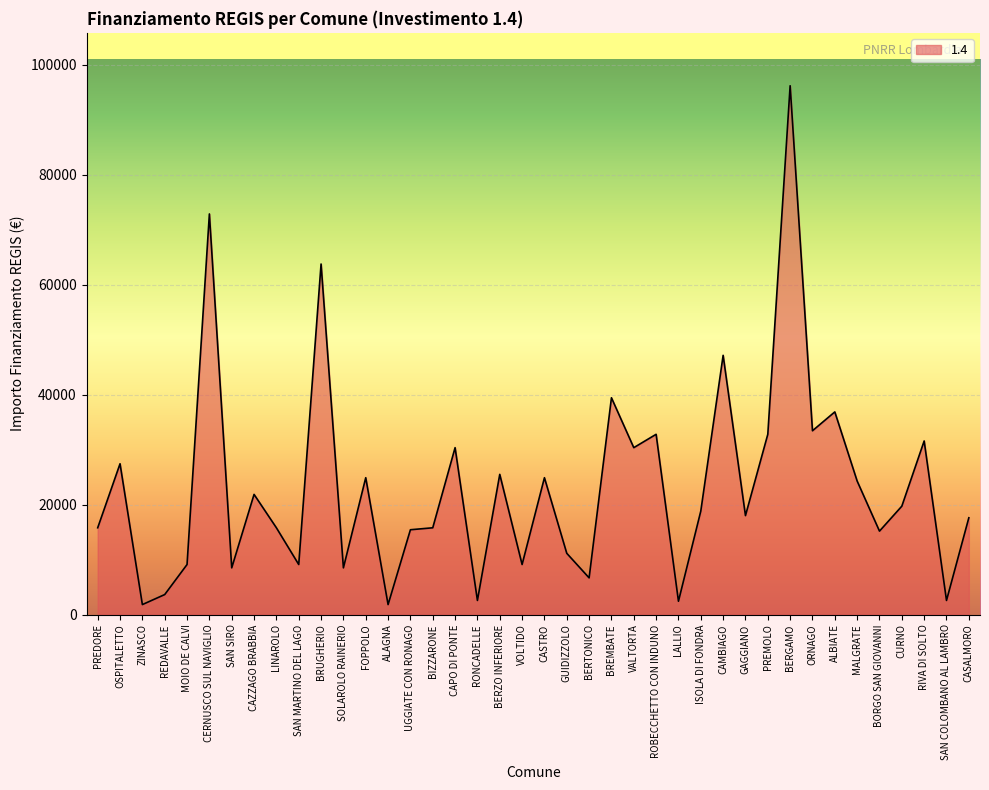

Which has a higher value, ORNAGO or ALBIATE?

ALBIATE